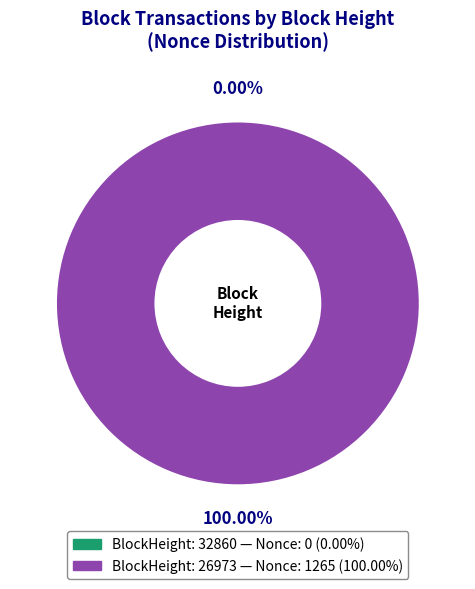

To the nearest percent, what is the combined percentage of 32860 and 26973?

100%